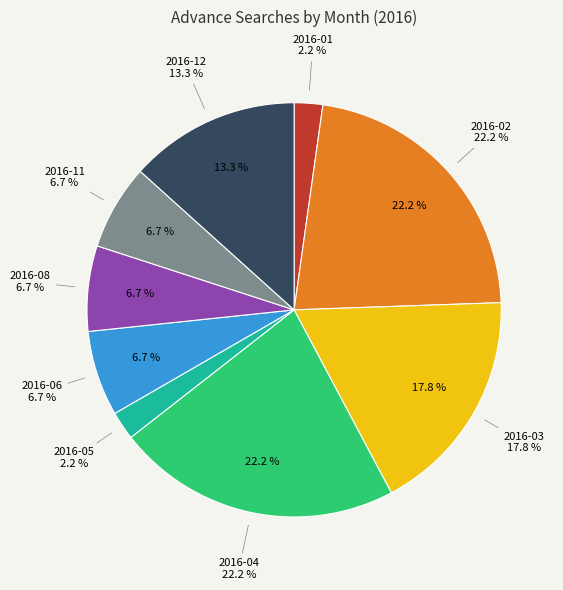

Is 2016-02 the majority of the pie?

No